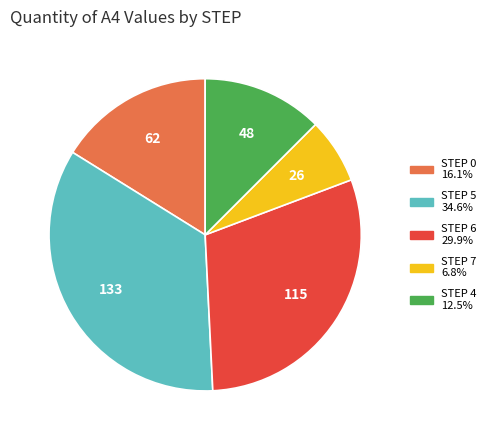

Is there any slice that represents more than half of the pie?

No